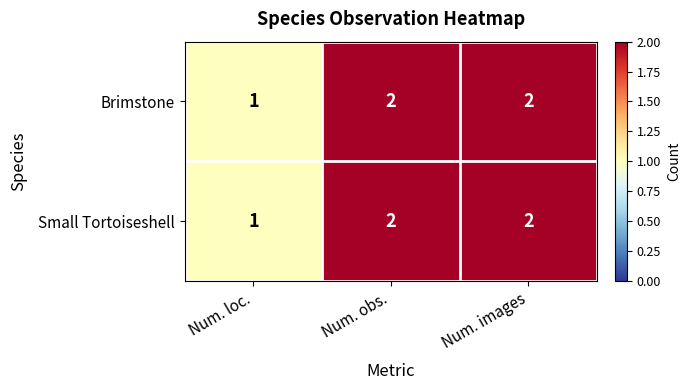

At which label does Small Tortoiseshell reach its minimum?

Num. loc.